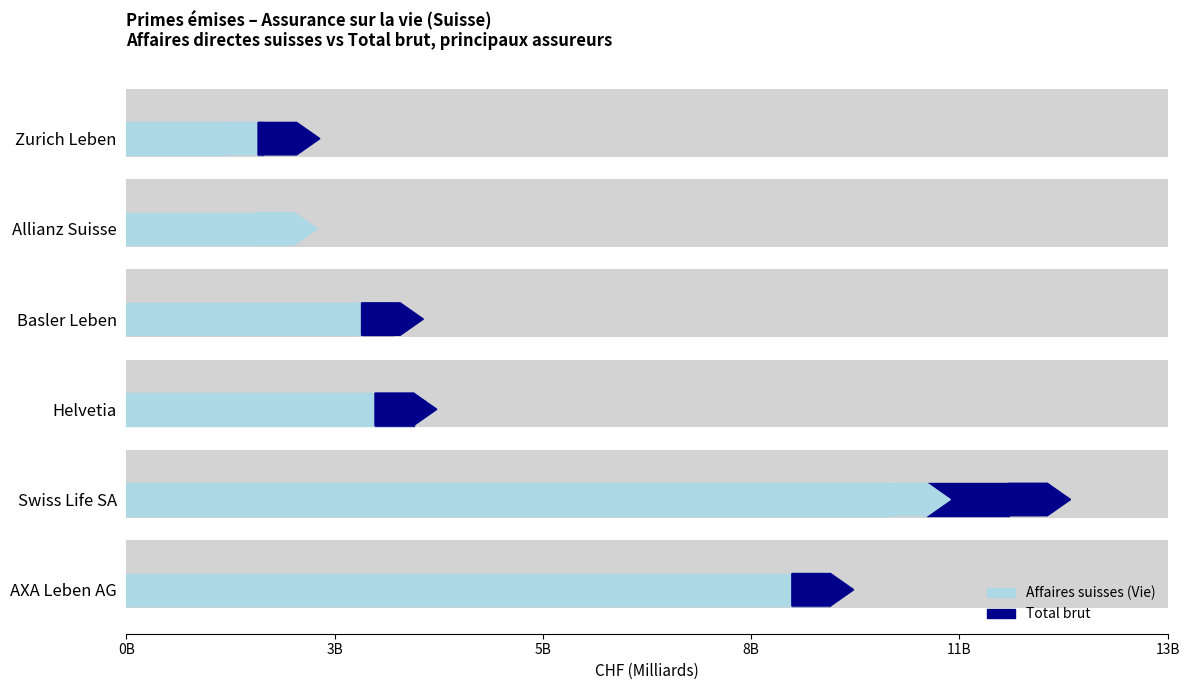

What is the greatest value displayed?

11714251579